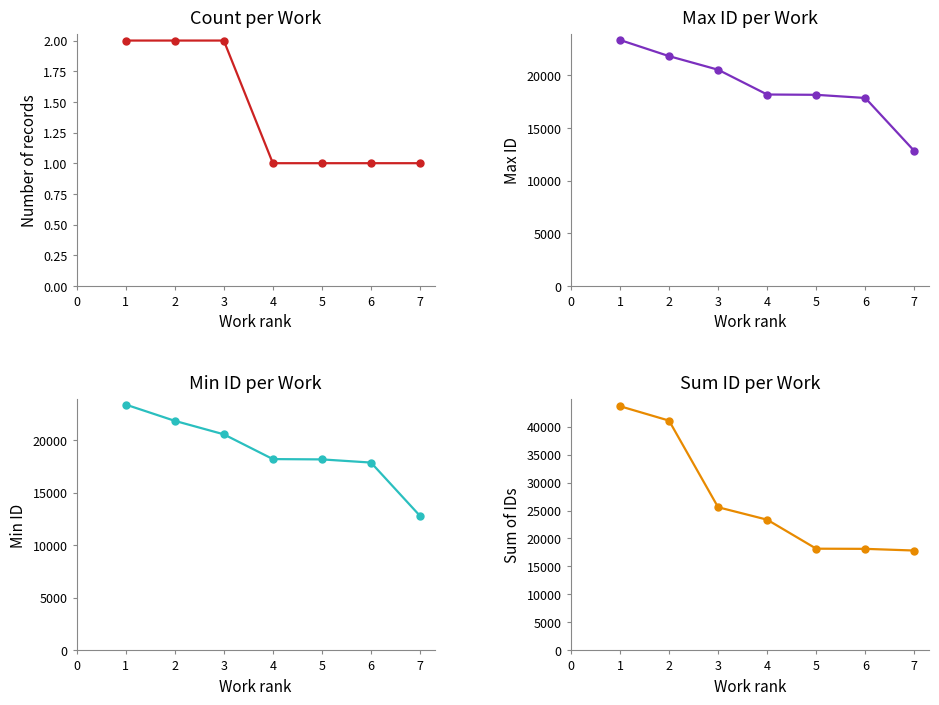

True or false: Max ID per Work and Sum ID per Work intersect in this chart.

False